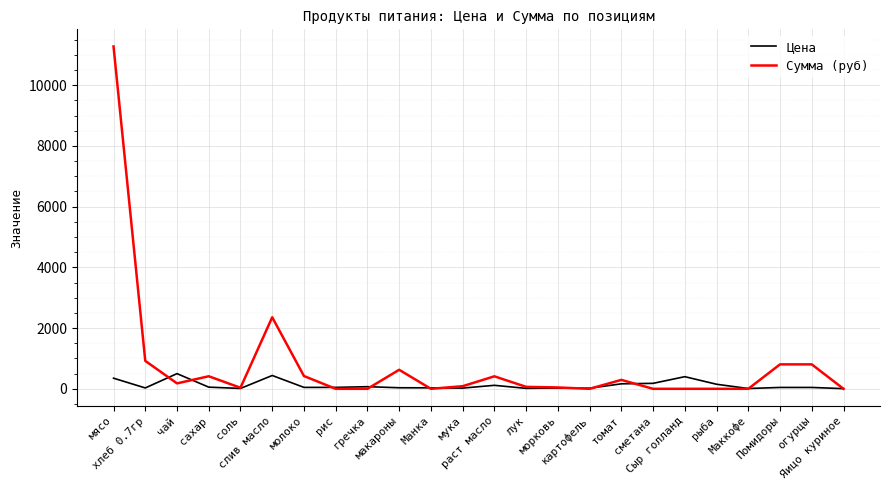

Which series has the largest total across all categories?

Сумма (руб)